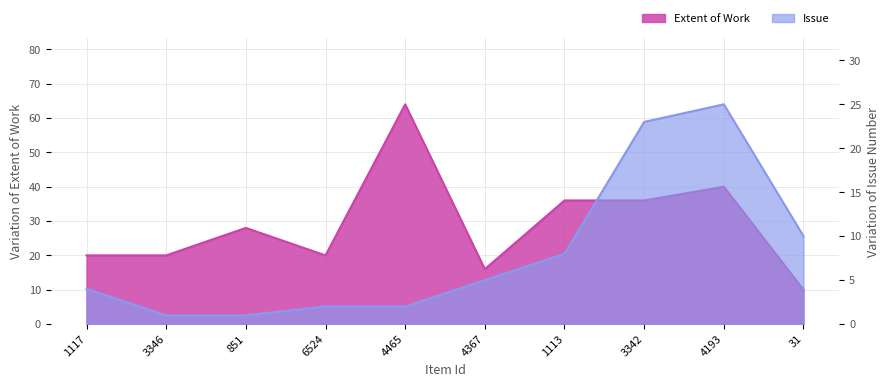

What is the lowest value of the Extent of Work series?

10